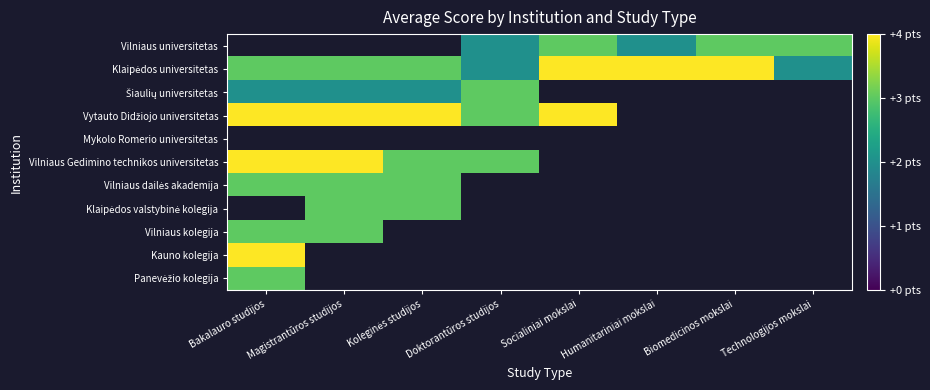

Is the value of Panevėžio kolegija at Koleginės studijos greater than the value of Vilniaus dailės akademija at Bakalauro studijos?

No